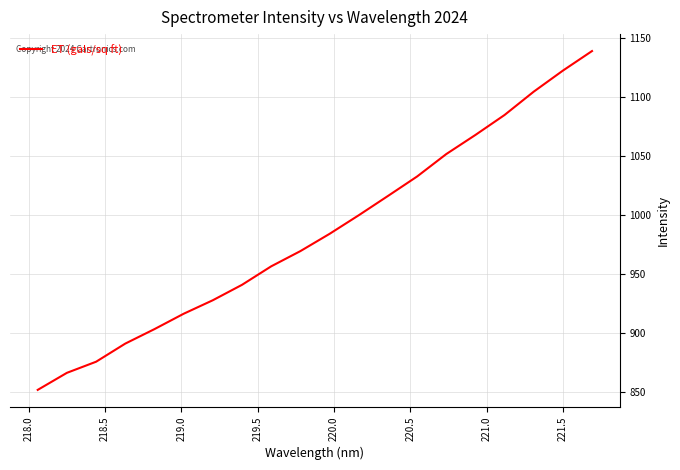

What is the difference between the maximum and minimum values?

287.4